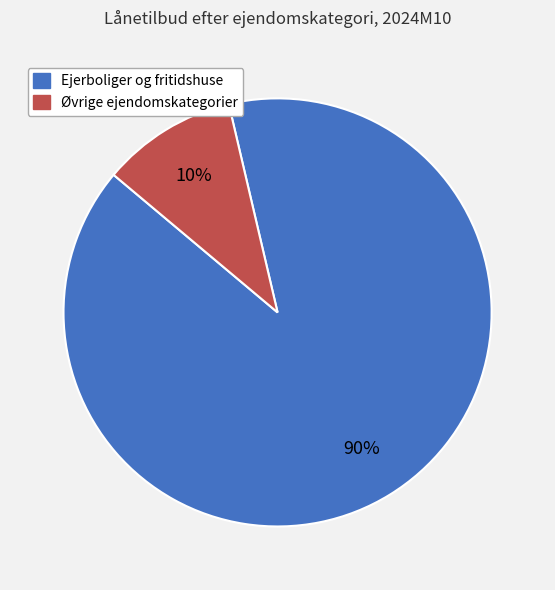

What is the smallest slice in the pie chart?

Øvrige ejendomskategorier